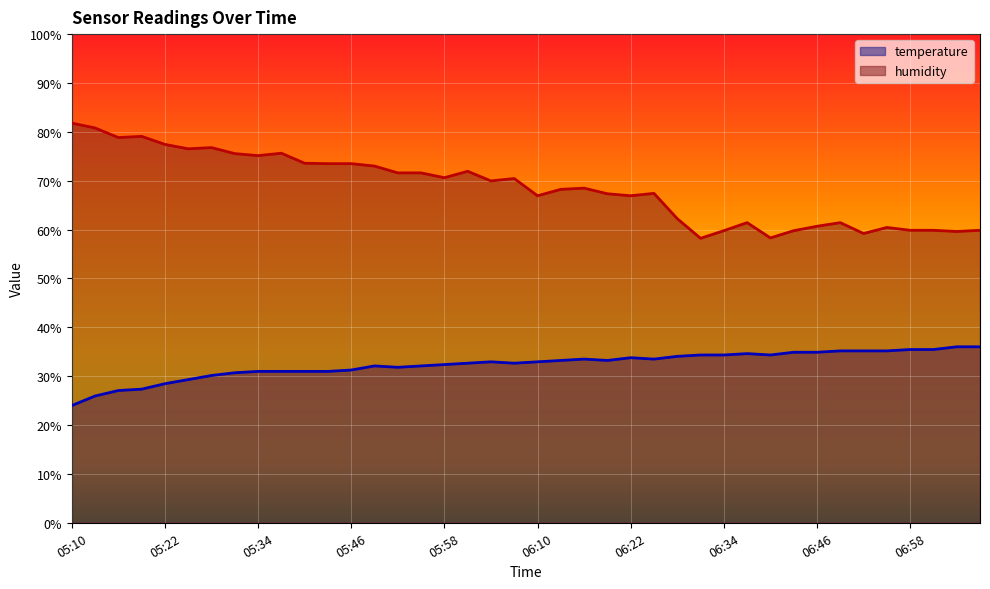

At which category is the sum across all series the highest?

05:28